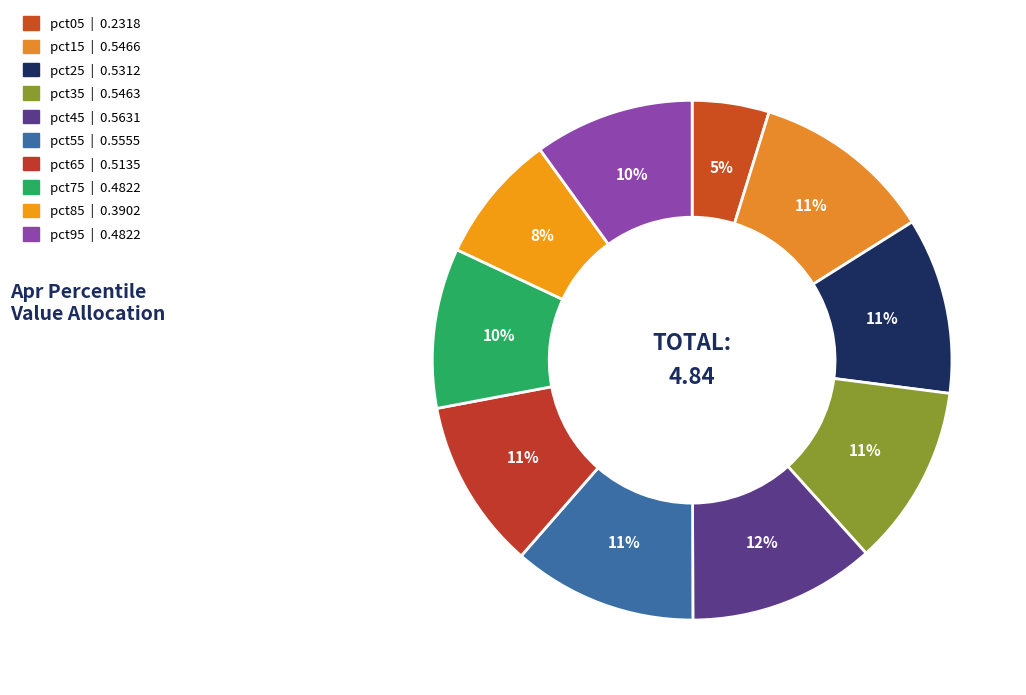

To the nearest percent, what percentage of the pie is pct65?

11%